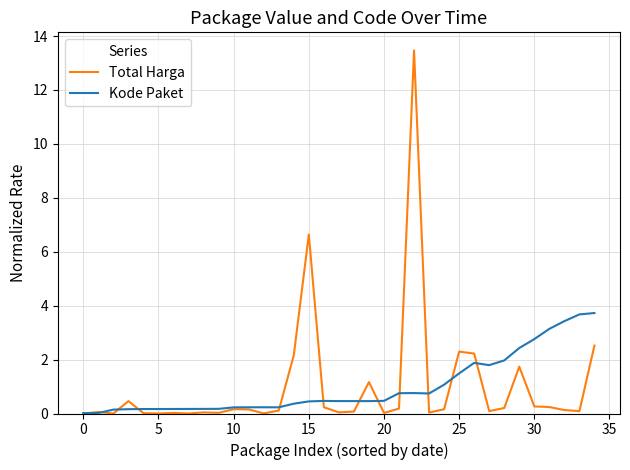

Rank the series by their maximum value, from highest to lowest.

Total Harga, Kode Paket